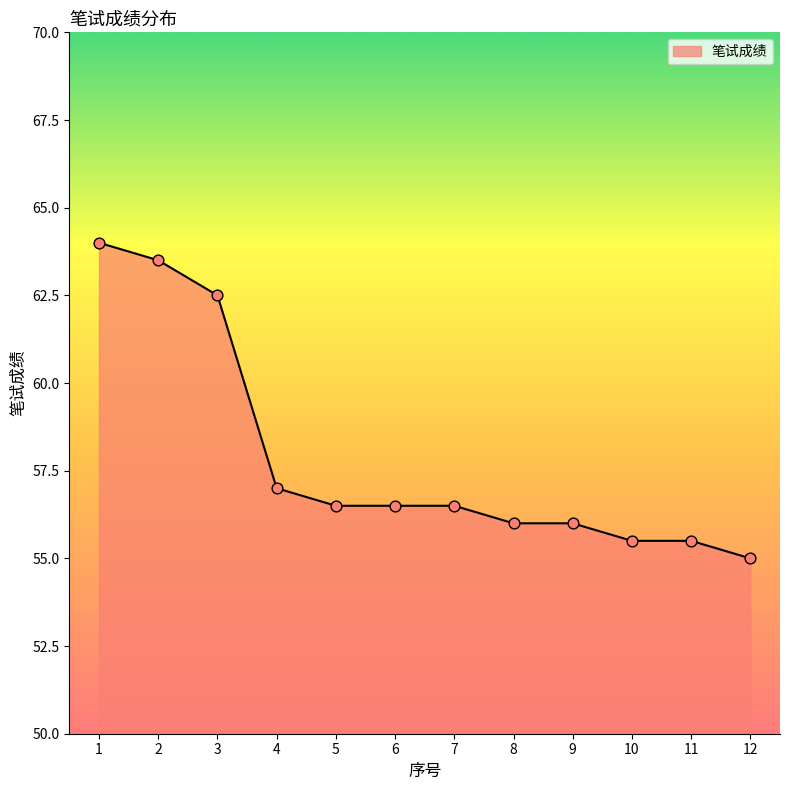

What is the ratio of the value at 7 to the value at 11?

1.0